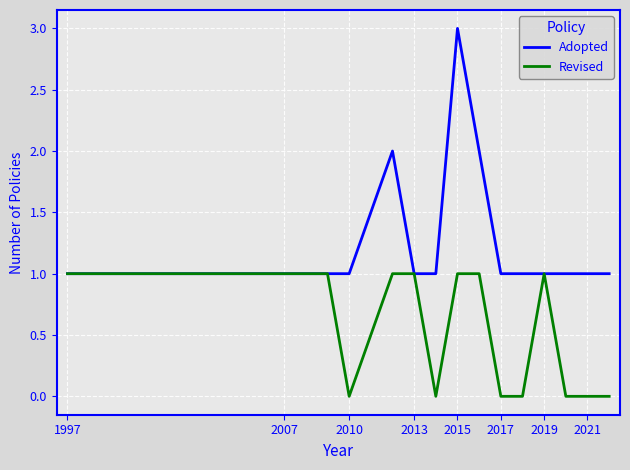

Rank the series by their average value, from highest to lowest.

Adopted, Revised